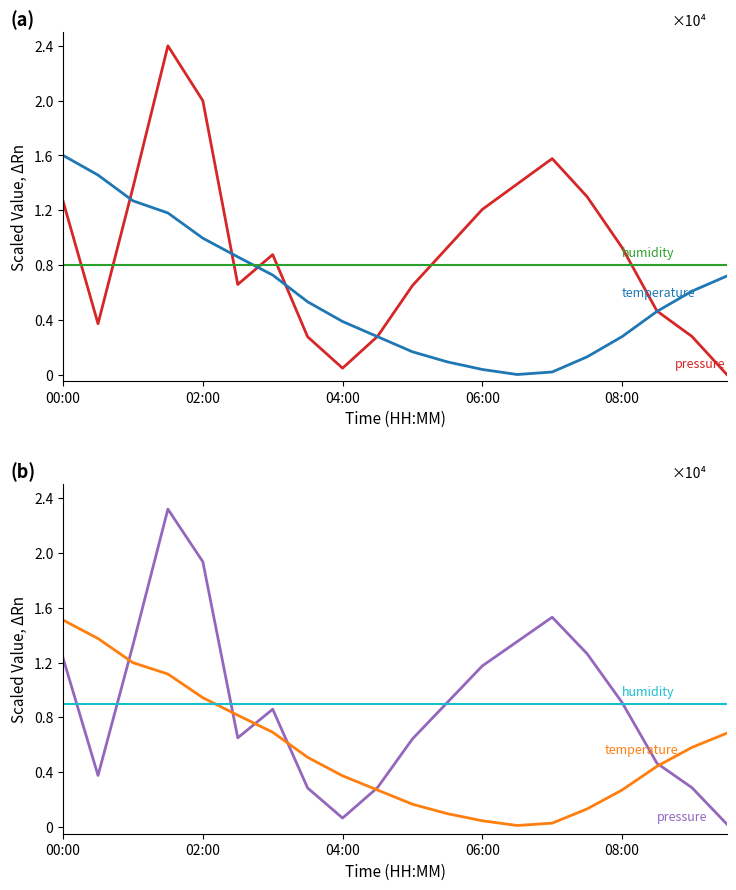

Which series has the widest spread of values?

pressure